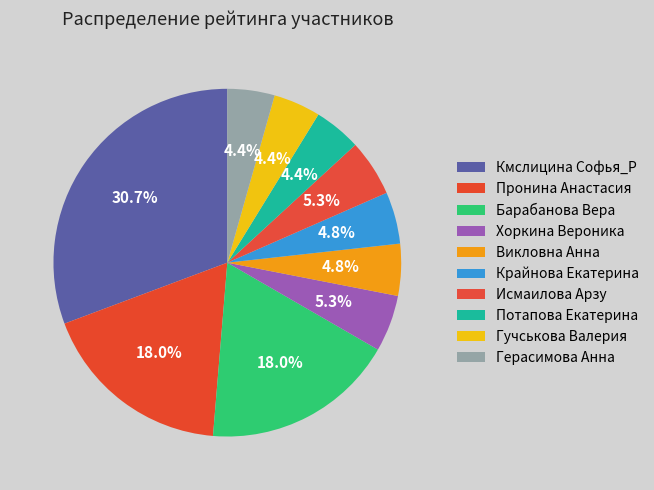

What percentage is the Хоркина Вероника slice, to the nearest percent?

5%